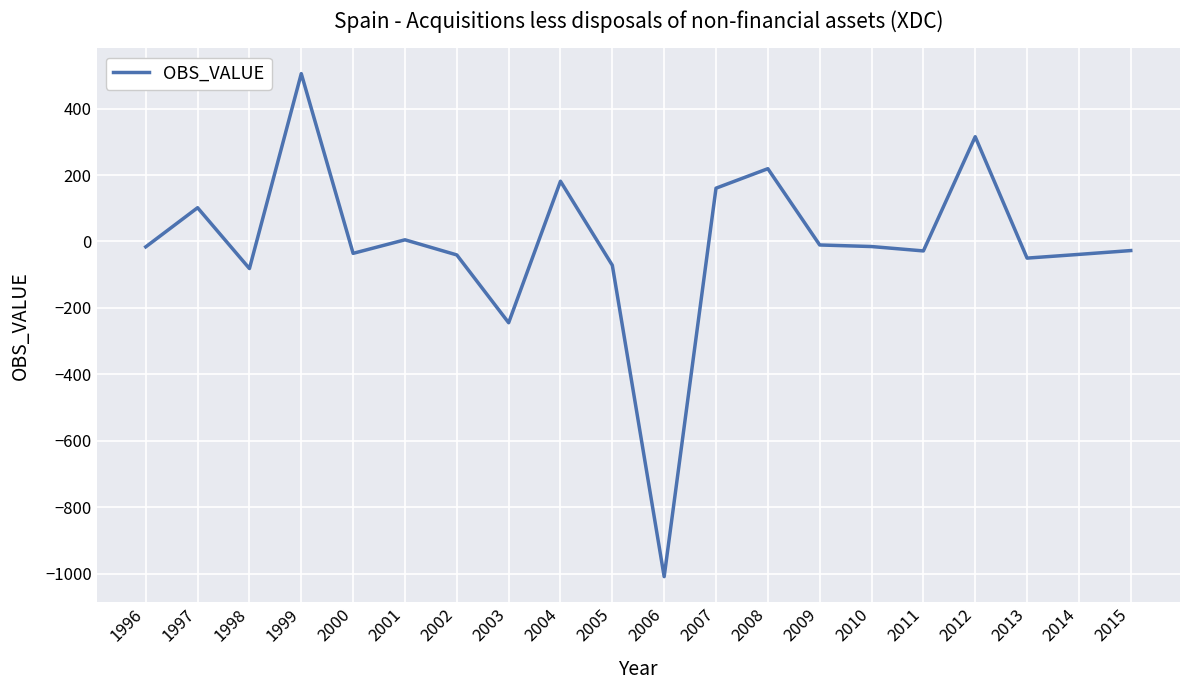

The value at 2002 is -40.4. True or false?

True